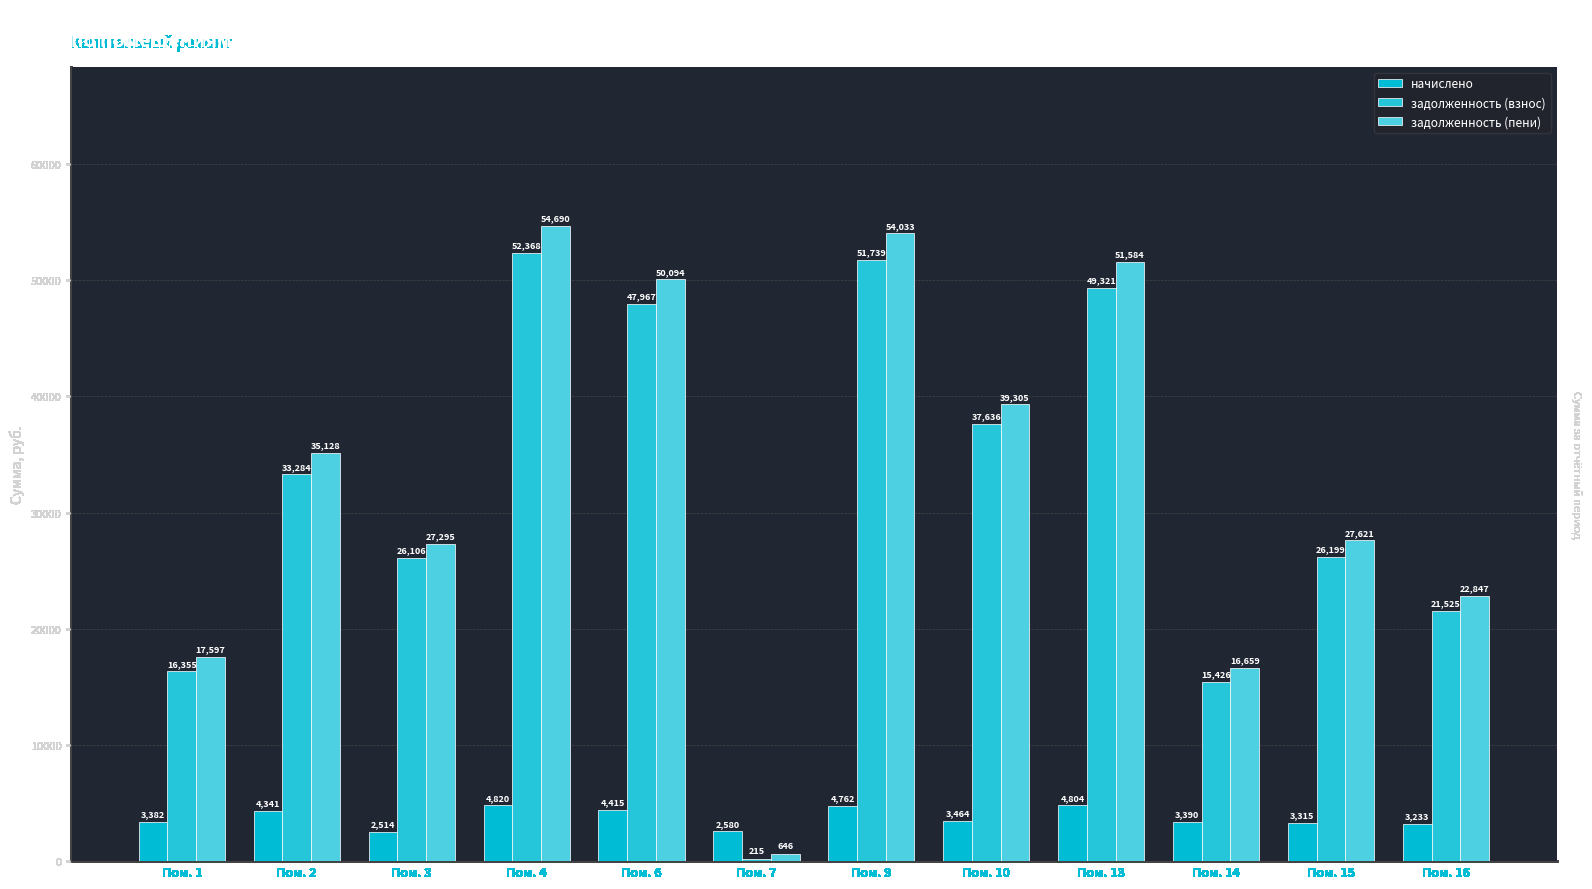

What is the difference between the second highest and minimum values in the начислено series?

2290.2